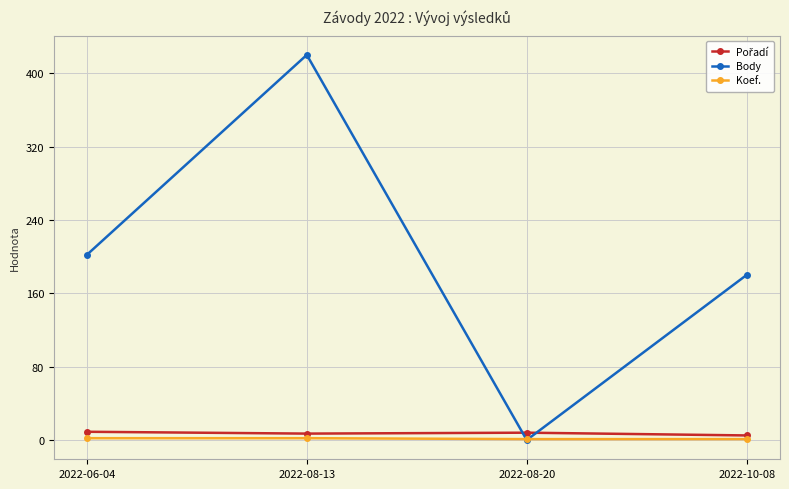

At which label is Body closest to 210?

2022-06-04